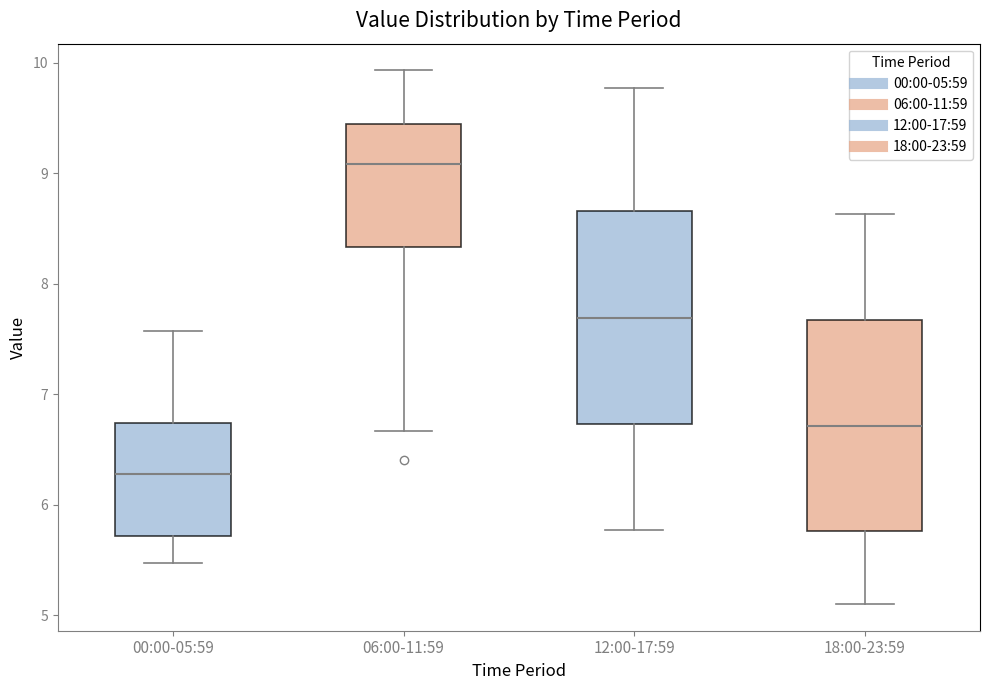

Where does the upper whisker of the box for 00:00-05:59 end on the y-axis? The values are not printed on the chart, so give them approximately, as read against the axis.

7.6